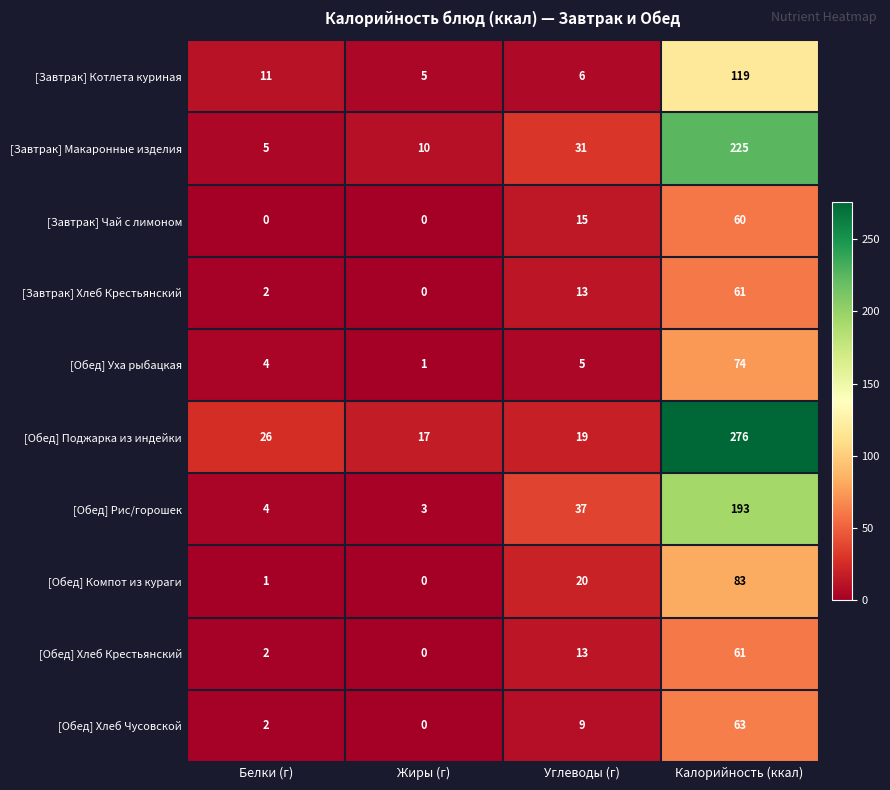

Which series has the largest total across all categories?

[Обед] Поджарка из индейки